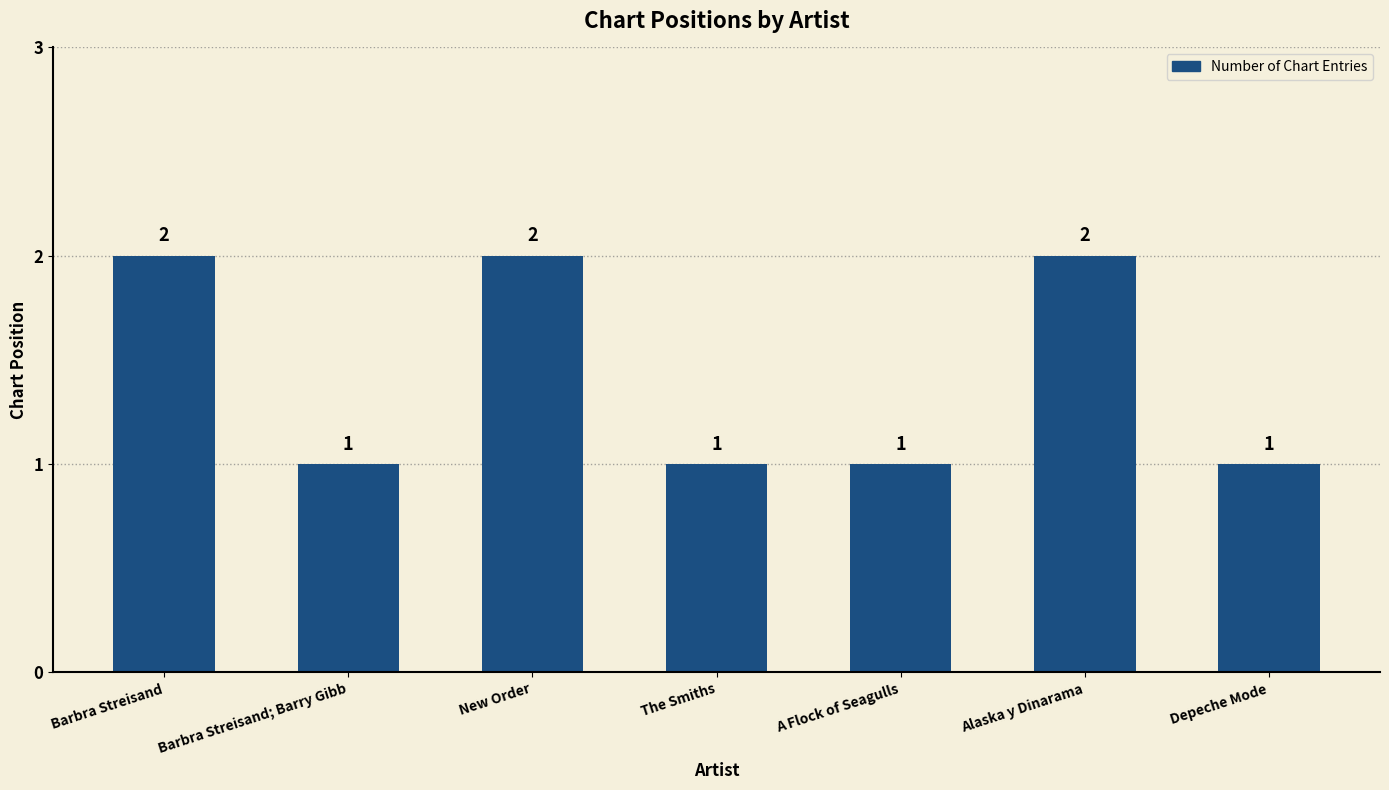

The chart shows a value of 2 at Alaska y Dinarama. True or false?

True